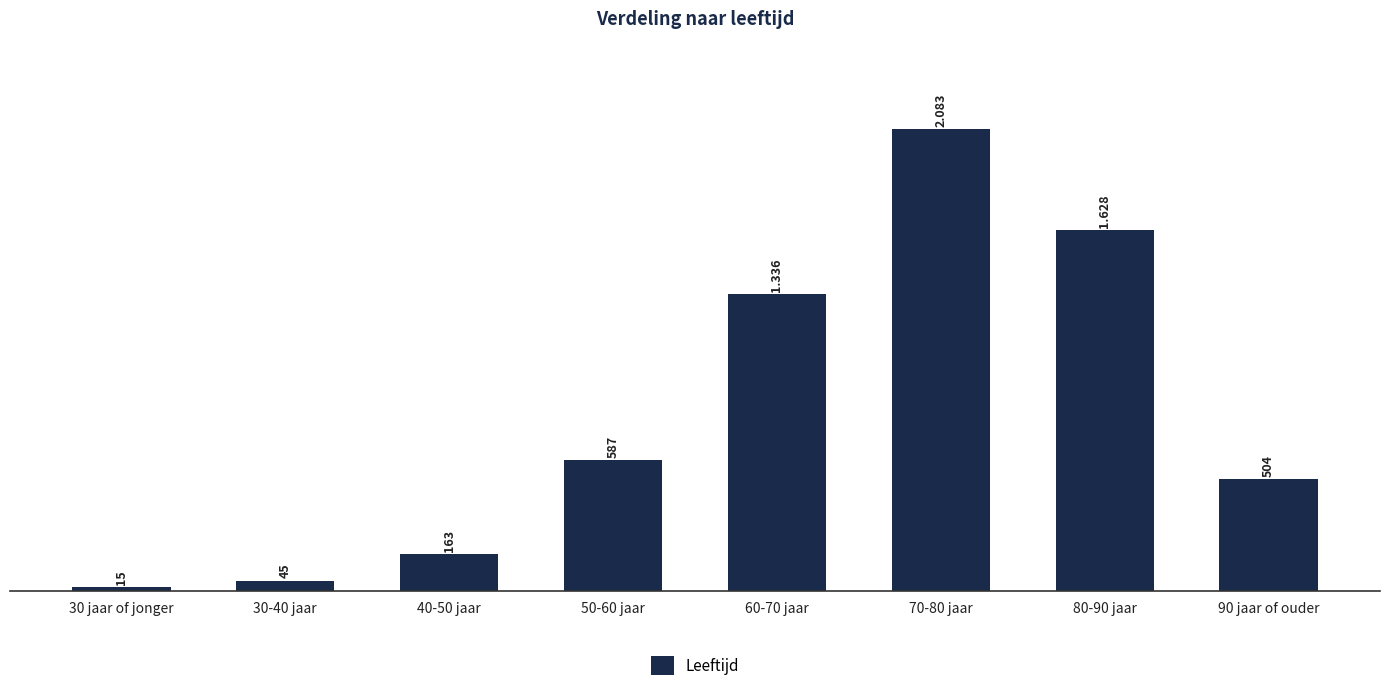

Reading left to right, list all the values displayed in this chart.

15	45	163	587	1336	2083	1628	504